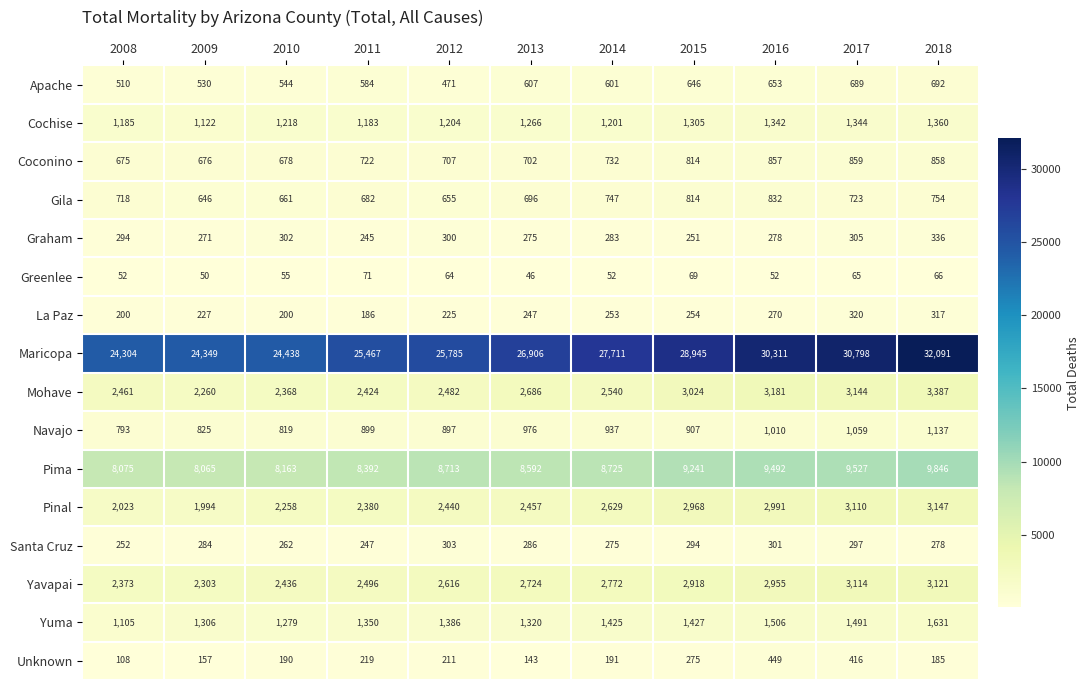

Which series has the largest total across all categories?

Maricopa